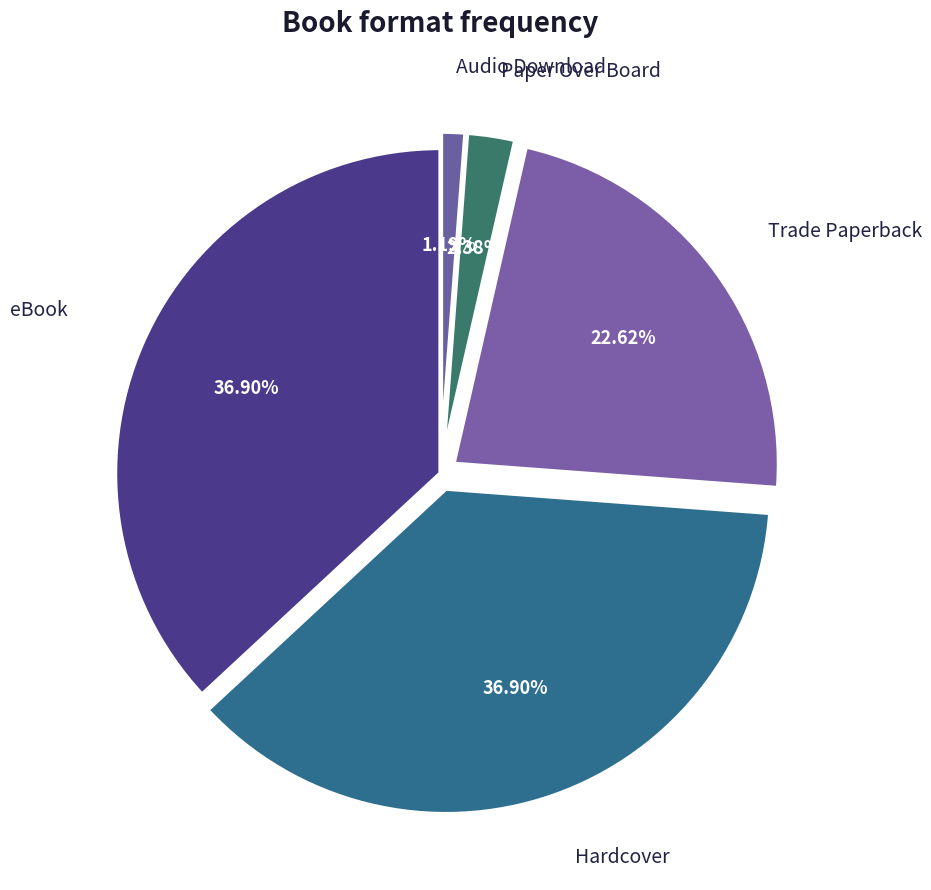

How much of the chart is everything except Hardcover?

63.1%